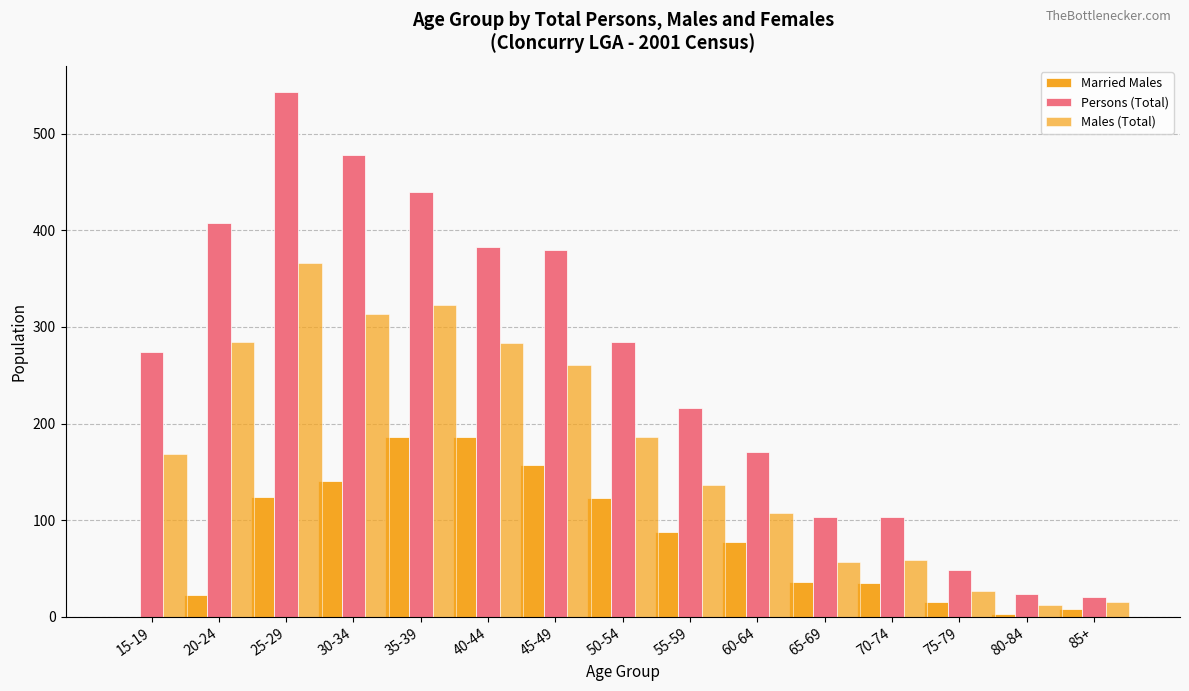

How many distinct data groups are displayed?

3